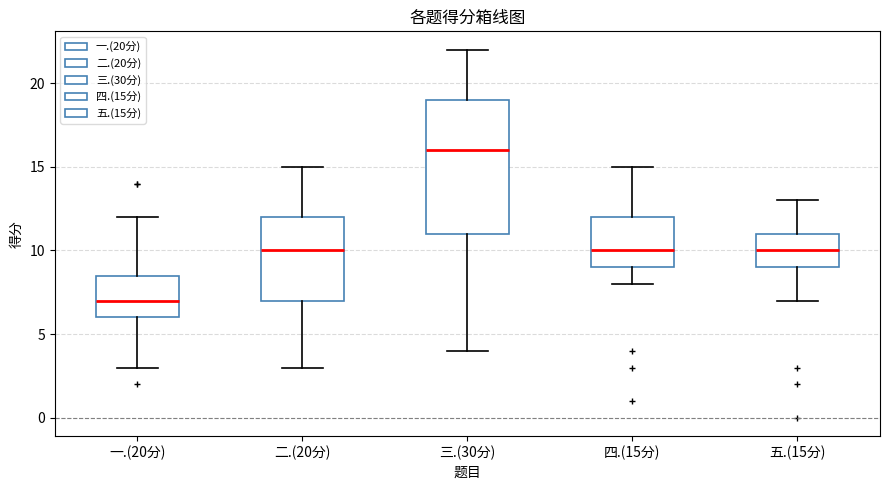

Reading left to right, transcribe this box plot: for each box, give where its median line is, the range the box spans, and where its two whiskers end, as read against the y-axis. The values are not printed on the chart, so give them approximately, as read against the axis.

一.(20分): median 7.0, box 6.0 to 8.5, whiskers 3.0 to 12.0
二.(20分): median 10.0, box 7.0 to 12.0, whiskers 3.0 to 15.0
三.(30分): median 16.0, box 11.0 to 19.0, whiskers 4.0 to 22.0
四.(15分): median 10.0, box 9.0 to 12.0, whiskers 8.0 to 15.0
五.(15分): median 10.0, box 9.0 to 11.0, whiskers 7.0 to 13.0